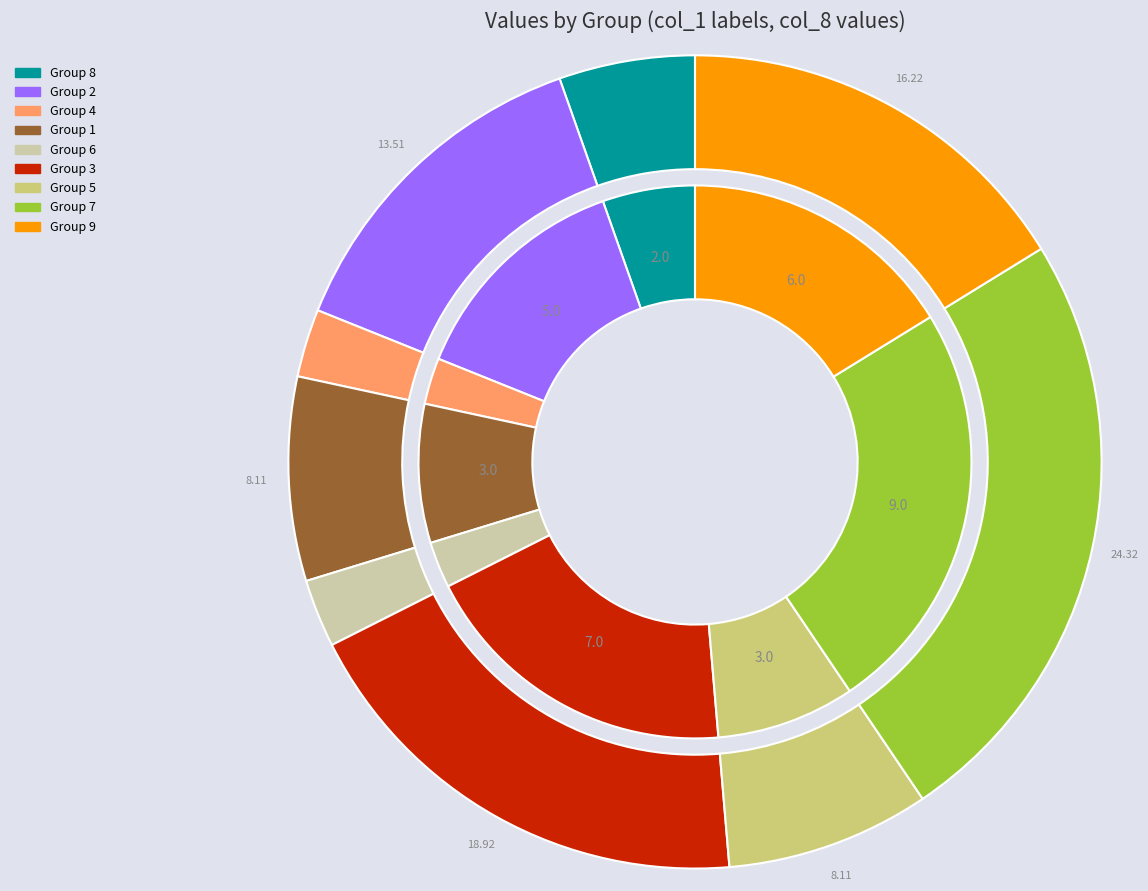

Is it true that 3 is 1% of the pie?

False